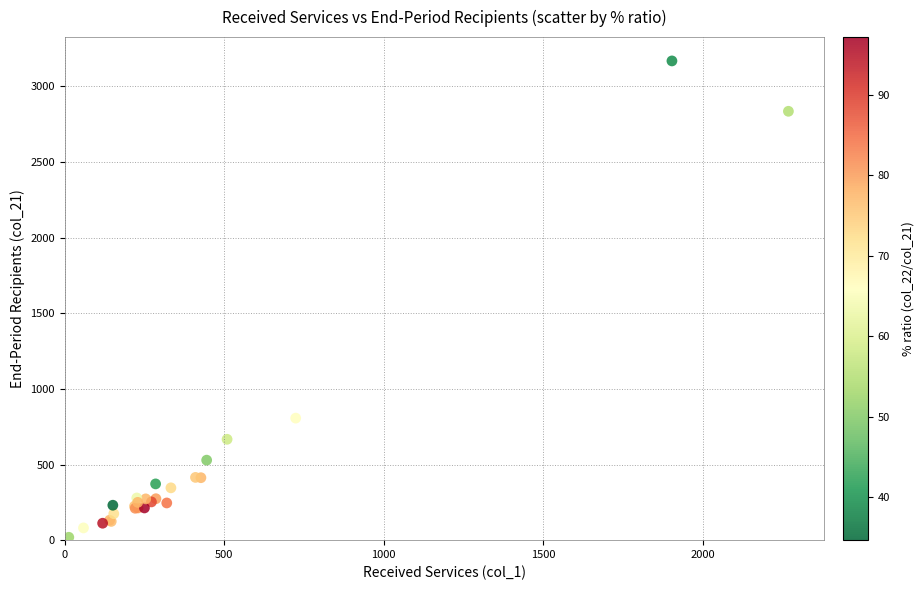

What Y value in the scatter plot is closest to 1594?

807